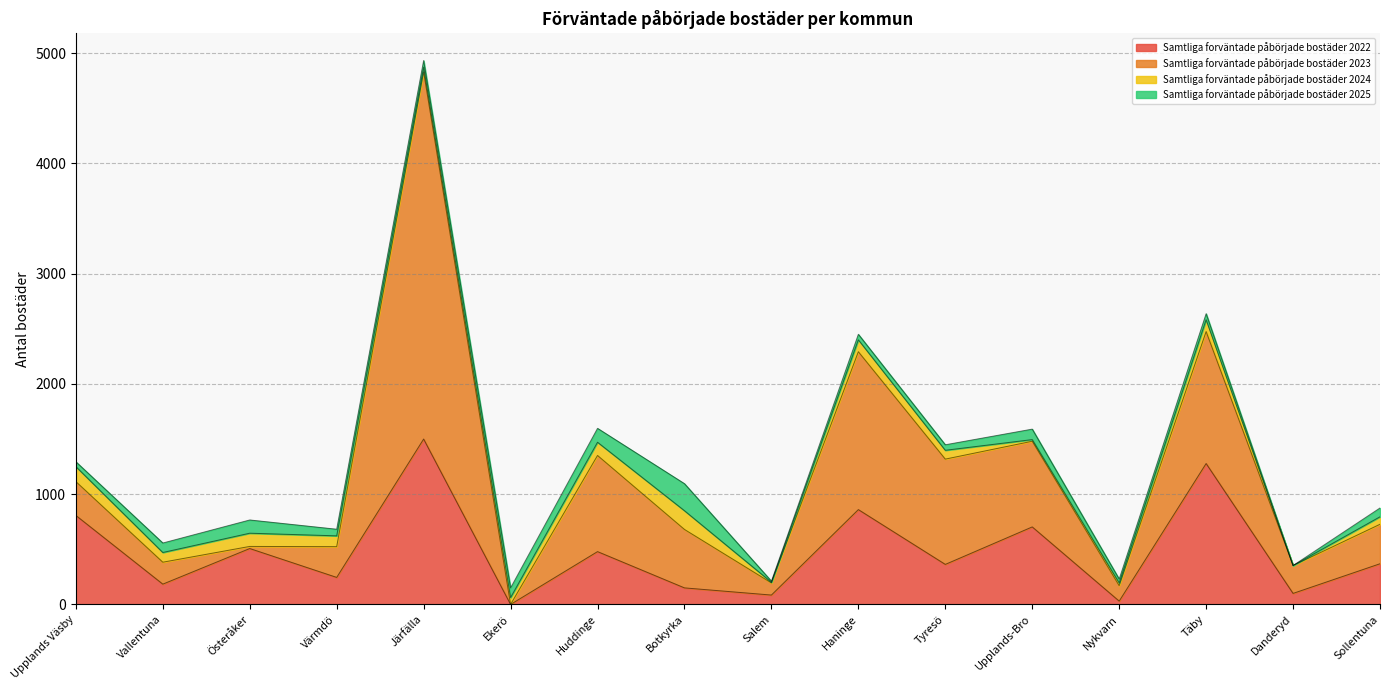

What is the difference between the Samtliga forväntade påbörjade bostäder 2023 values at Upplands Väsby and Järfälla?

3023